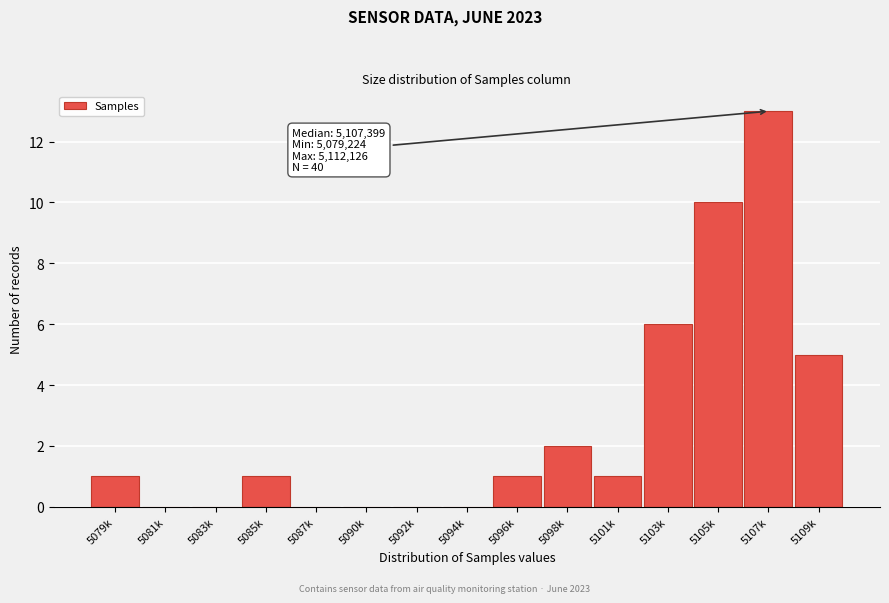

Reading left to right, what are all the values shown in this chart?

5079k=1	5081k=0	5083k=0	5085k=1	5087k=0	5090k=0	5092k=0	5094k=0	5096k=1	5098k=2	5101k=1	5103k=6	5105k=10	5107k=13	5109k=5